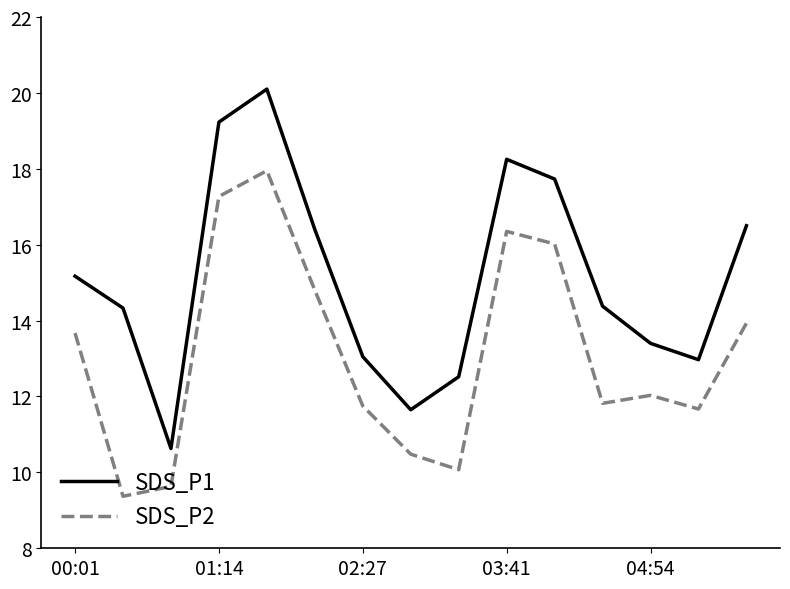

What is the maximum value shown in the chart?

20.1